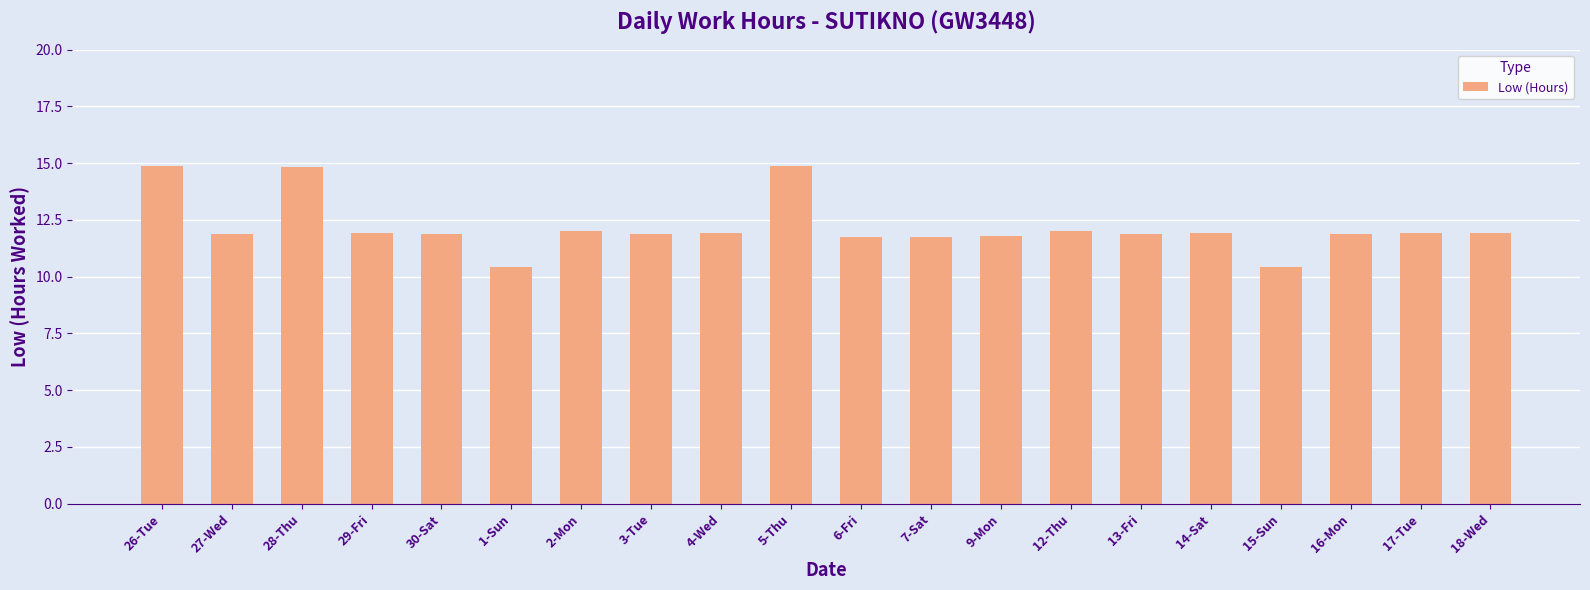

Does the chart contain any negative values?

No